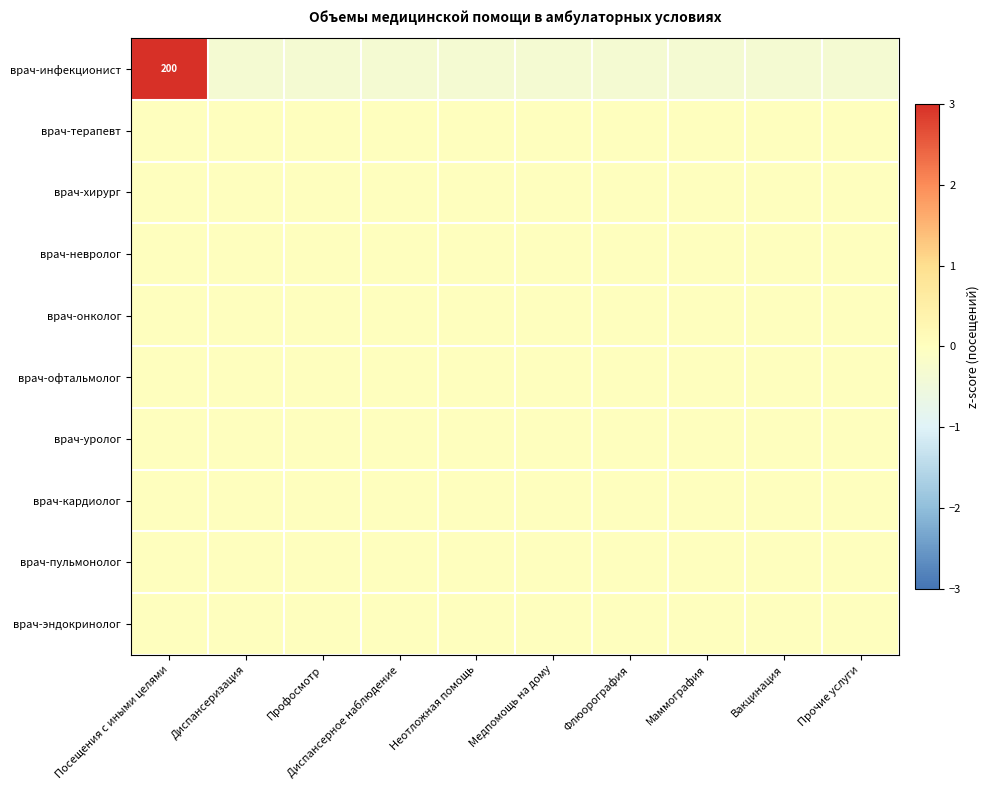

Where is врач-инфекционист nearest to the value 1?

Диспансеризация